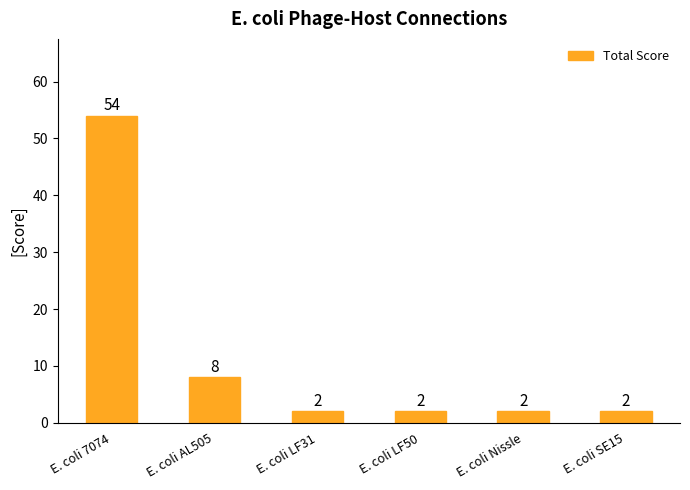

Count the number of data series in this chart.

1